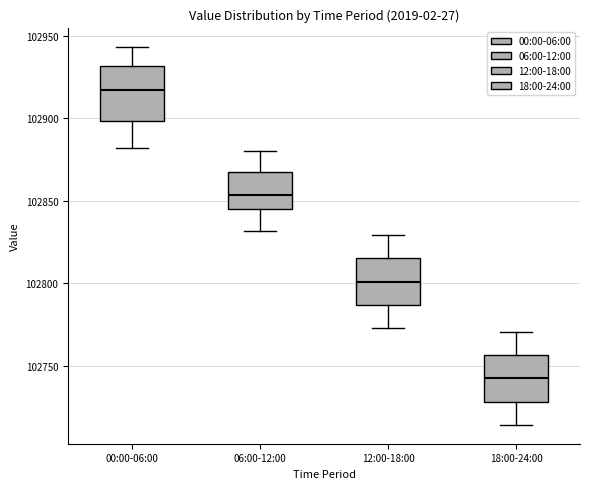

Reading left to right, transcribe this box plot: for each box, give where its median line is, the range the box spans, and where its two whiskers end, as read against the y-axis. The values are not printed on the chart, so give them approximately, as read against the axis.

00:00-06:00: median 102915, box 102900 to 102930, whiskers 102880 to 102945
06:00-12:00: median 102855, box 102845 to 102865, whiskers 102830 to 102880
12:00-18:00: median 102800, box 102785 to 102815, whiskers 102775 to 102830
18:00-24:00: median 102740, box 102730 to 102755, whiskers 102715 to 102770